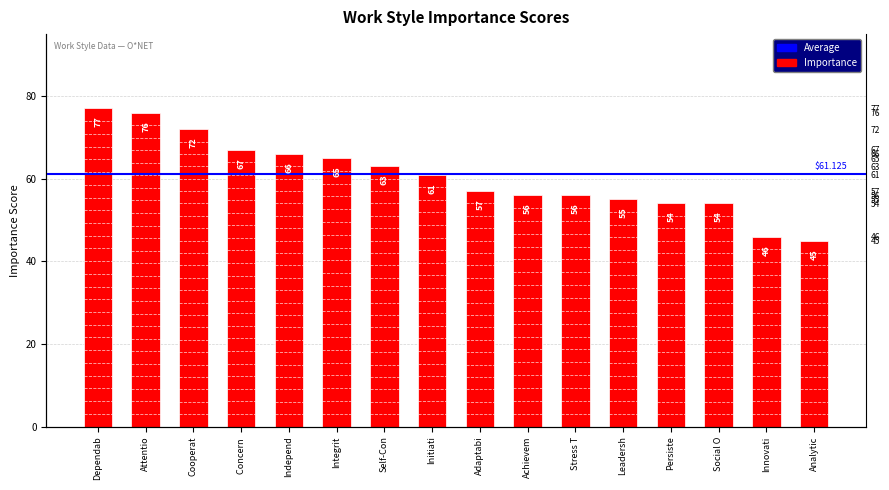

What is the label of the 10th bar from the right?

Self-Con